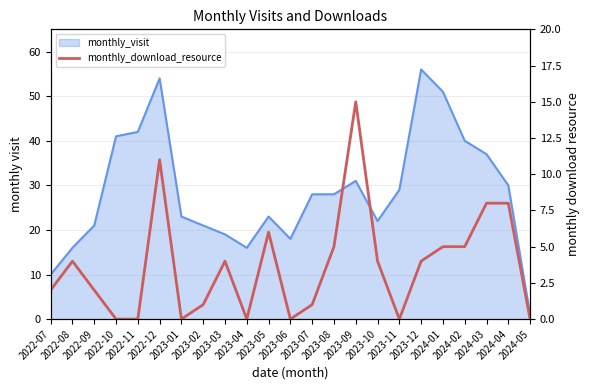

True or false: the data has more than 1 interior local peaks.

True